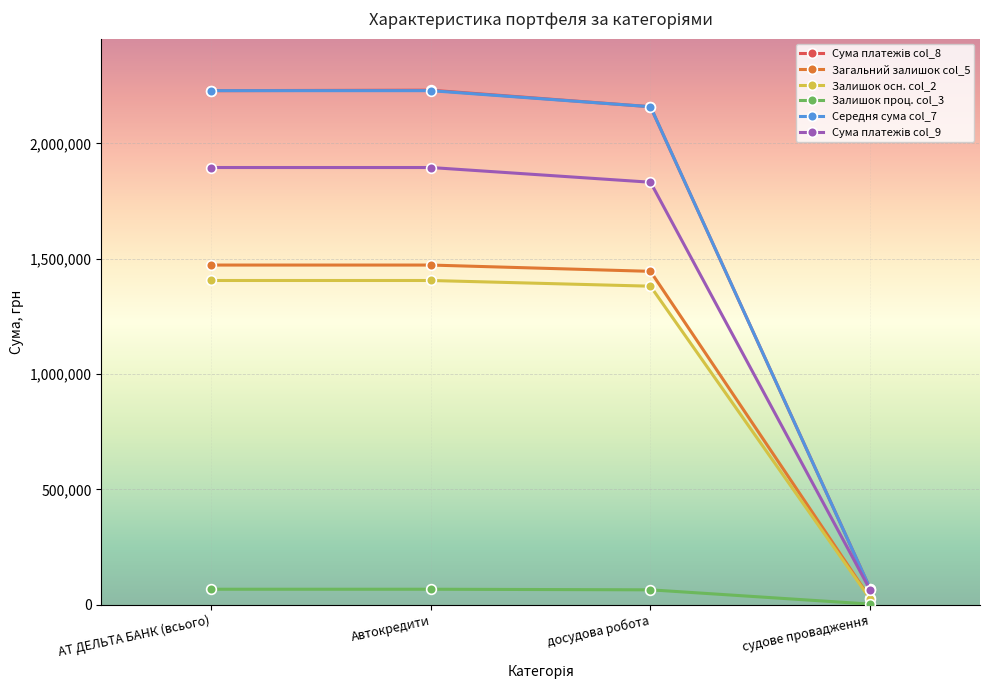

Where does the Загальний залишок col_5 series first go above 1472642?

АТ ДЕЛЬТА БАНК (всього)